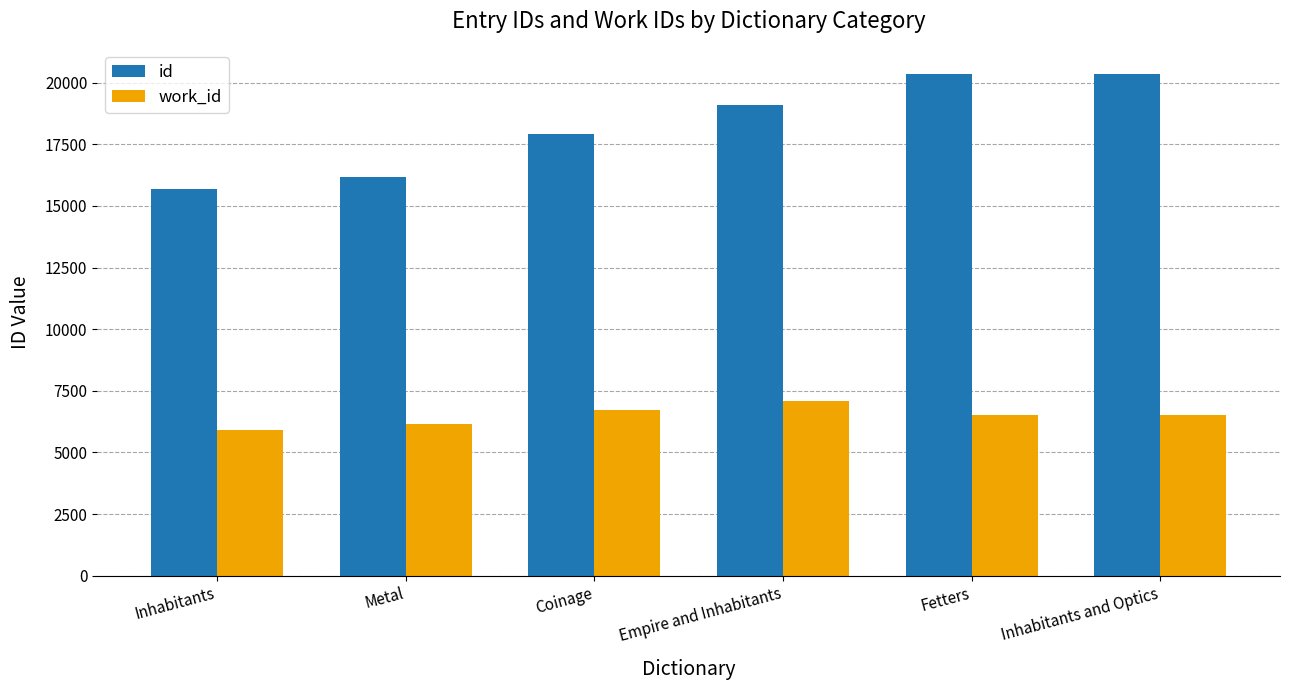

What is the total value across all series at Inhabitants?

21608